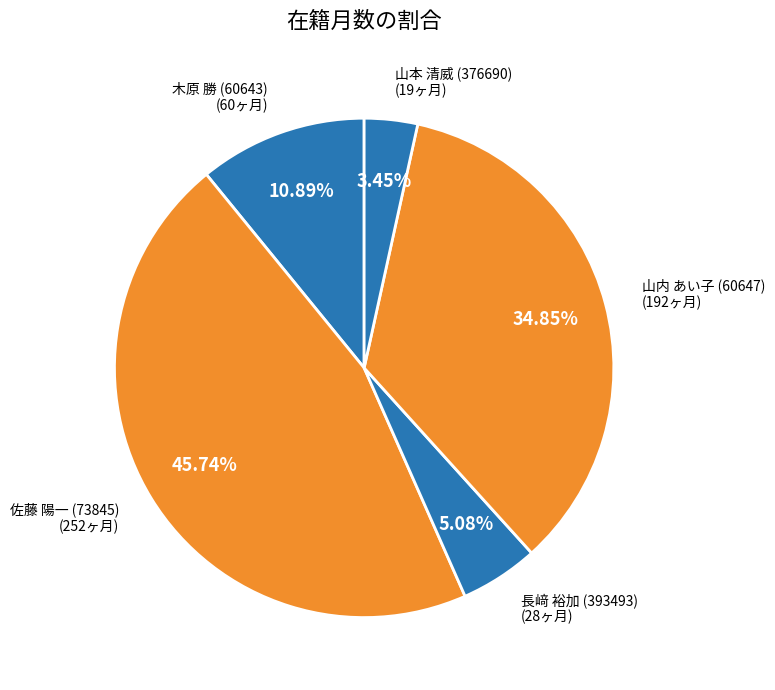

To the nearest percent, what portion does 山内 あい子 (60647) represent?

35%